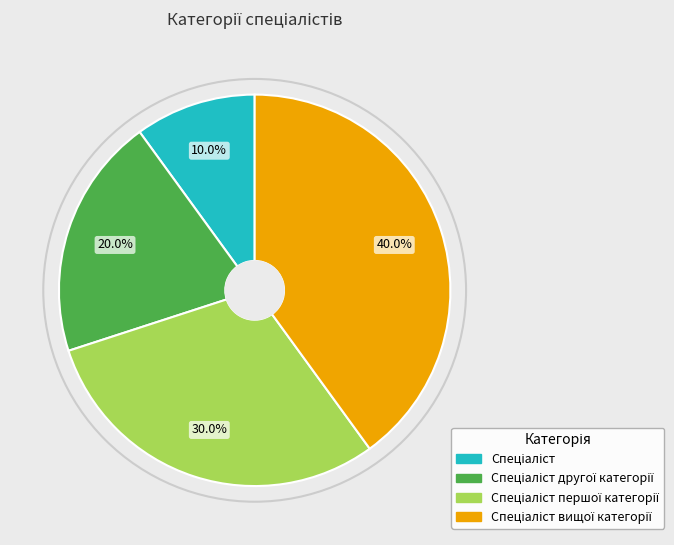

Is there any slice that represents more than half of the pie?

No